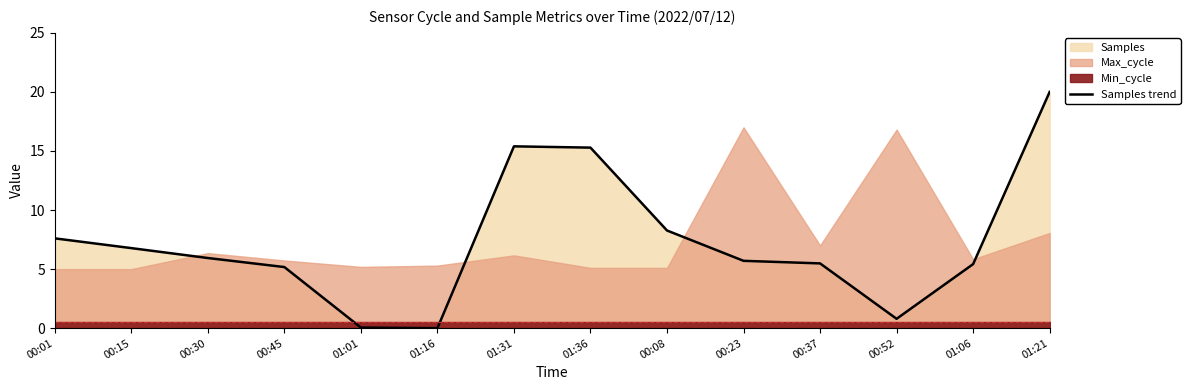

How many points are lower than both their immediate neighbors (excluding endpoints)?

2